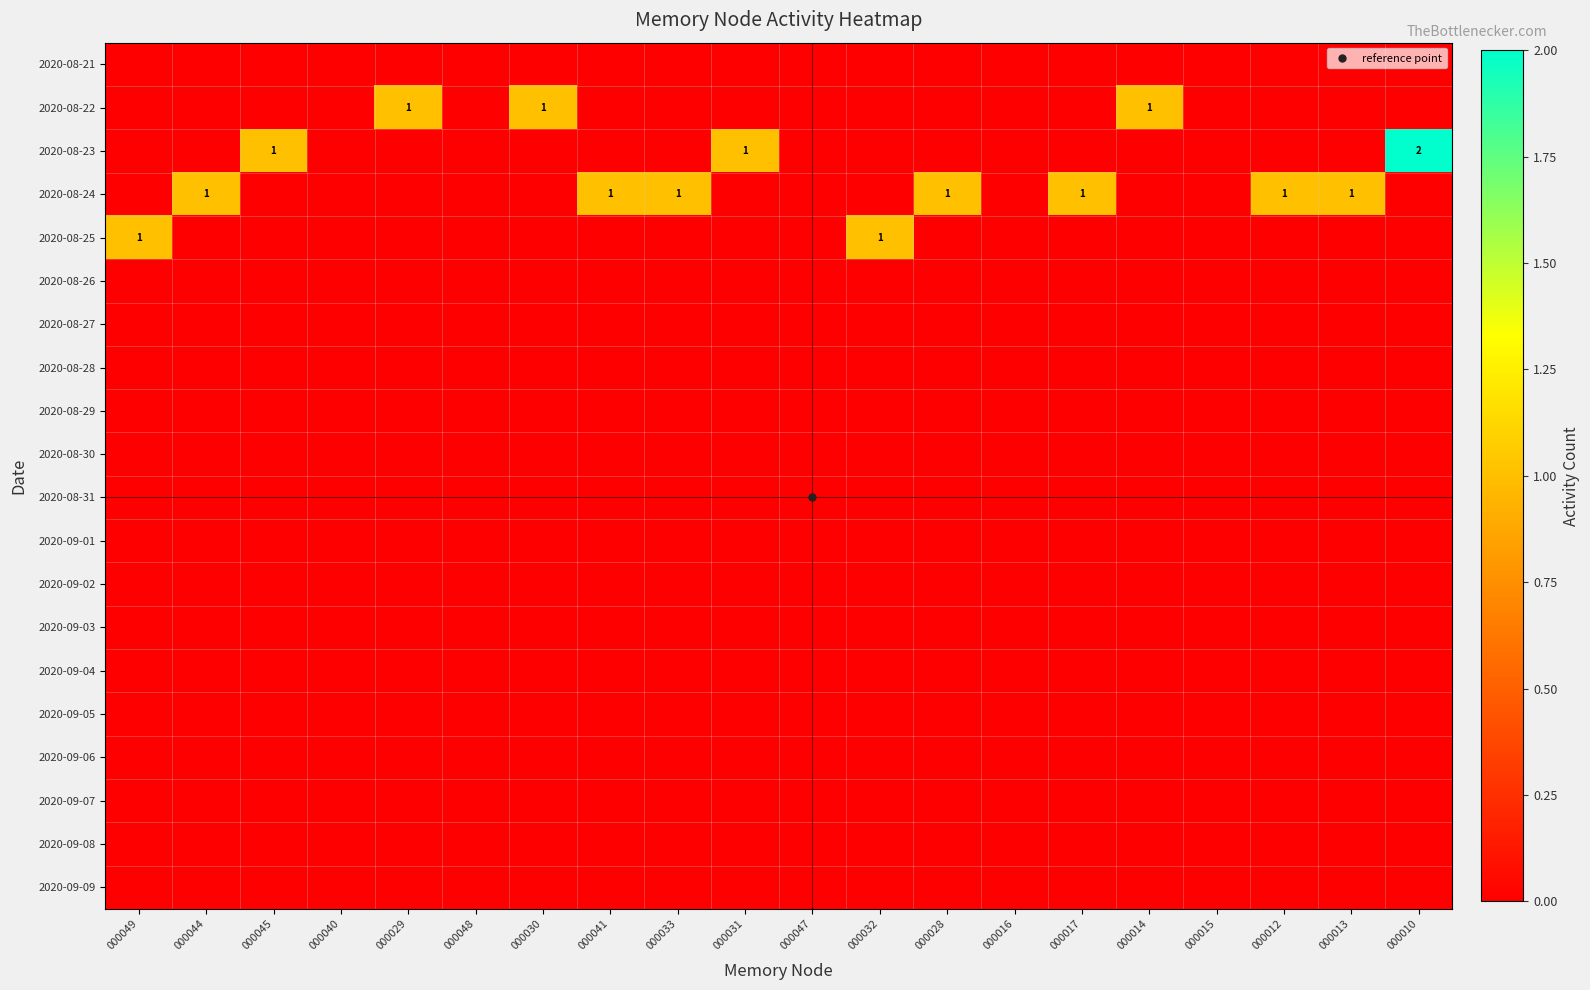

Is it true that 2020-09-09 equals 0 at 000029?

True